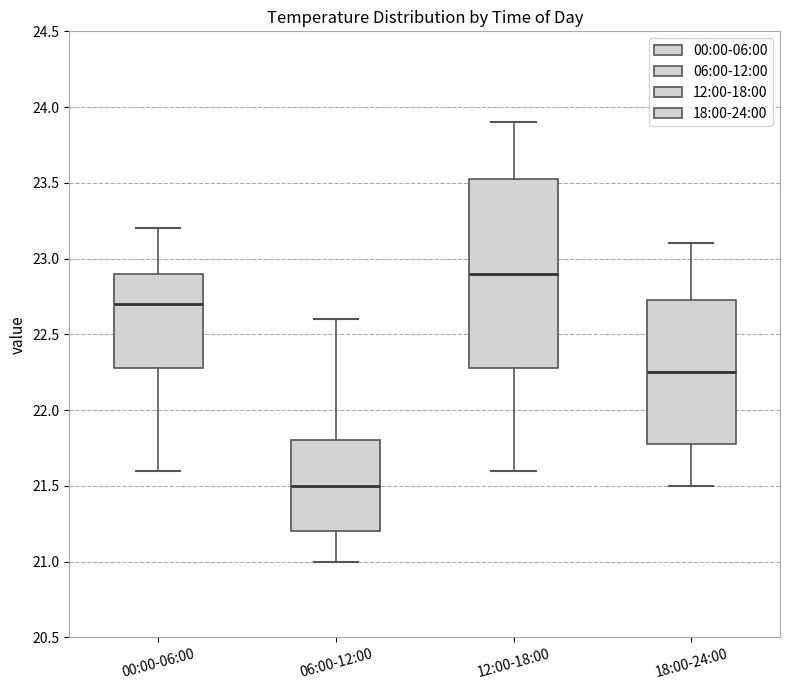

Reading left to right, transcribe this box plot: for each box, give where its median line is, the range the box spans, and where its two whiskers end, as read against the y-axis. The values are not printed on the chart, so give them approximately, as read against the axis.

00:00-06:00: median 22.70, box 22.30 to 22.90, whiskers 21.60 to 23.20
06:00-12:00: median 21.50, box 21.20 to 21.80, whiskers 21.00 to 22.60
12:00-18:00: median 22.90, box 22.30 to 23.55, whiskers 21.60 to 23.90
18:00-24:00: median 22.25, box 21.80 to 22.75, whiskers 21.50 to 23.10